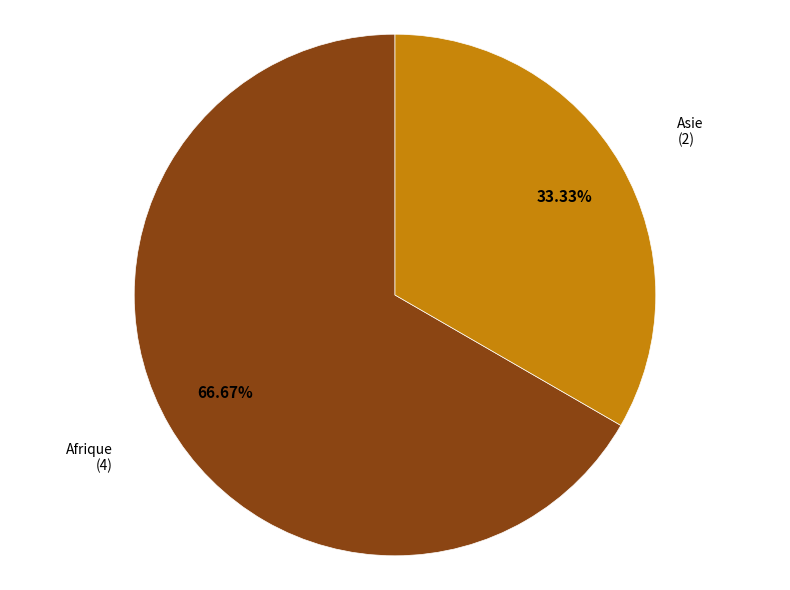

Is Afrique the majority of the pie?

Yes